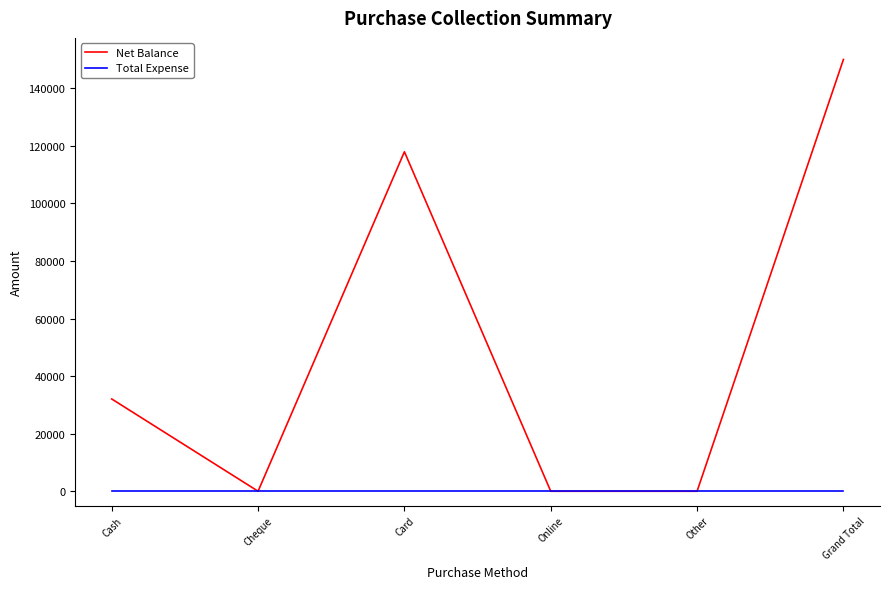

Which category has the highest value across all series?

Grand Total